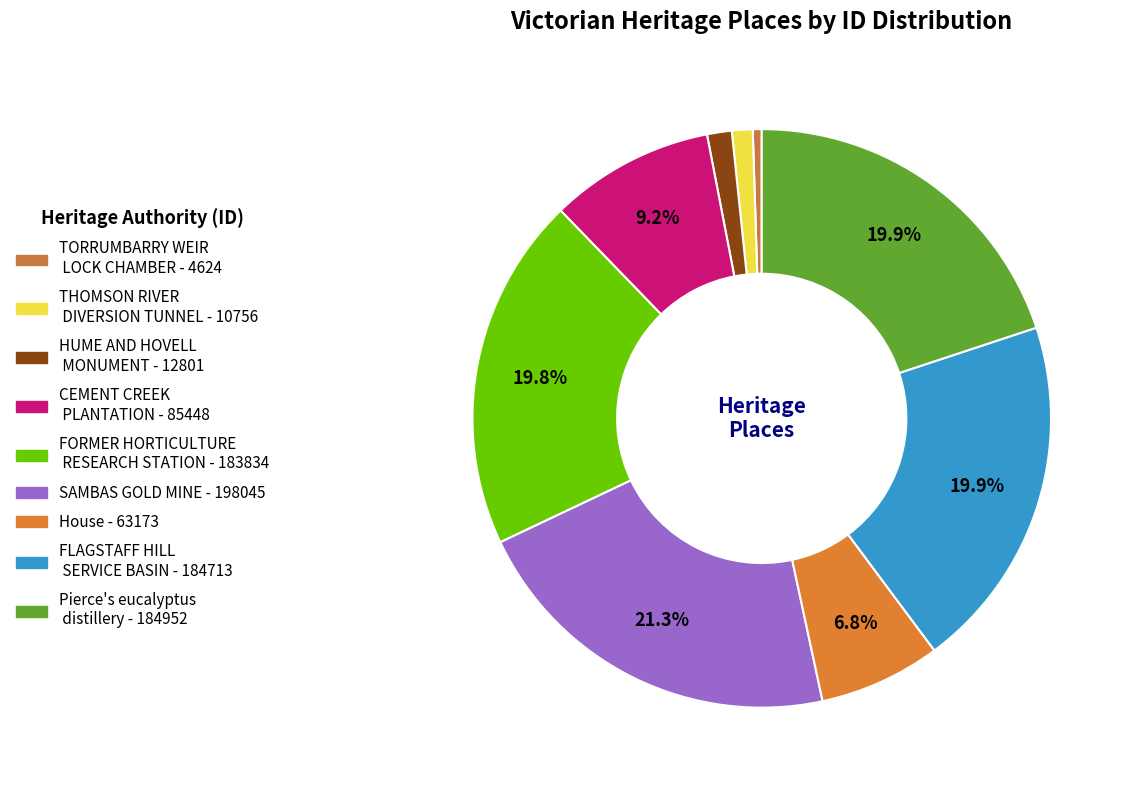

Count the number of slices in the pie.

9